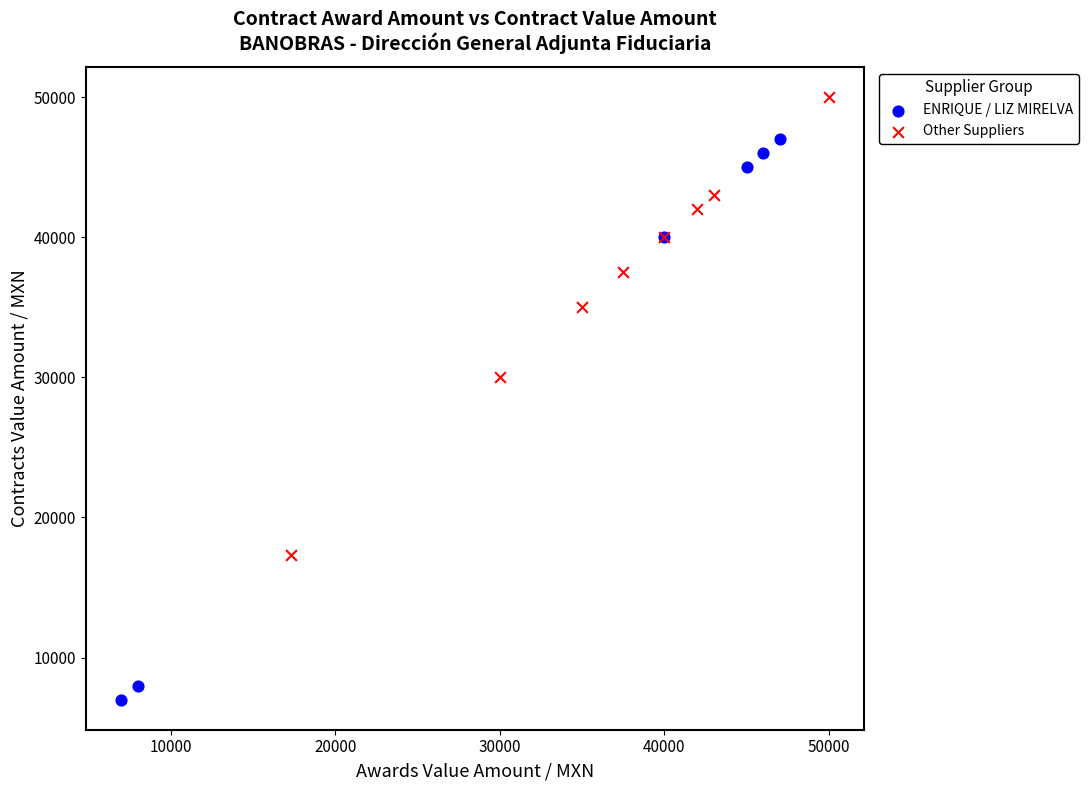

Which series reaches the minimum Y coordinate?

ENRIQUE / LIZ MIRELVA